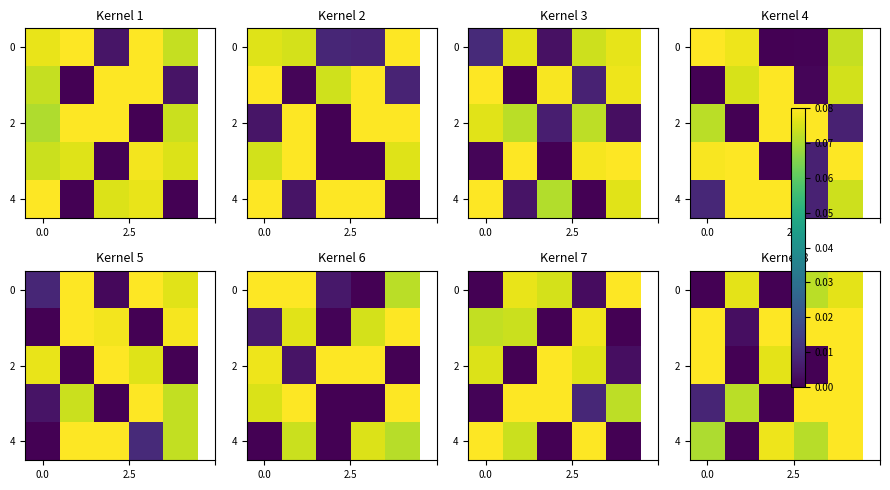

Between 0.0 and 2.5, which is larger?

2.5